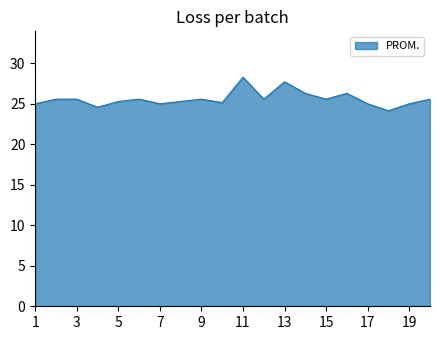

What is the difference between the maximum and minimum values?

4.1